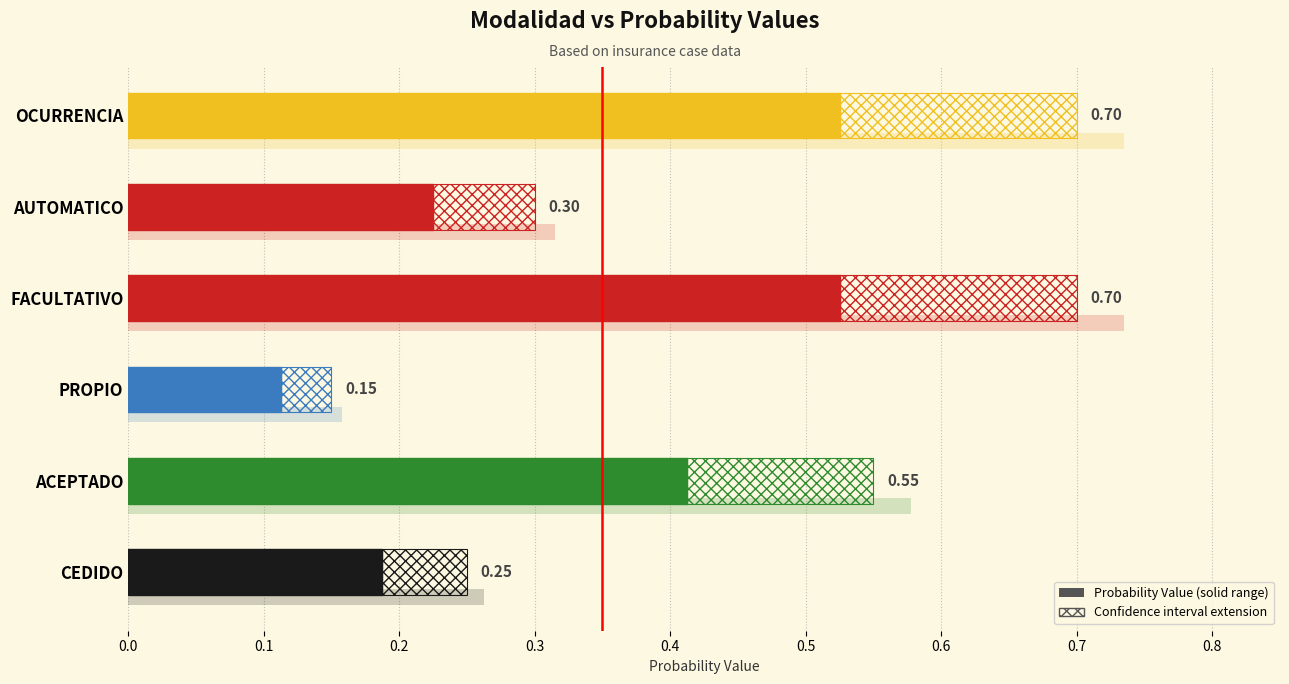

List the labels in order of value, smallest first.

PROPIO, CEDIDO, AUTOMATICO, ACEPTADO, FACULTATIVO, OCURRENCIA